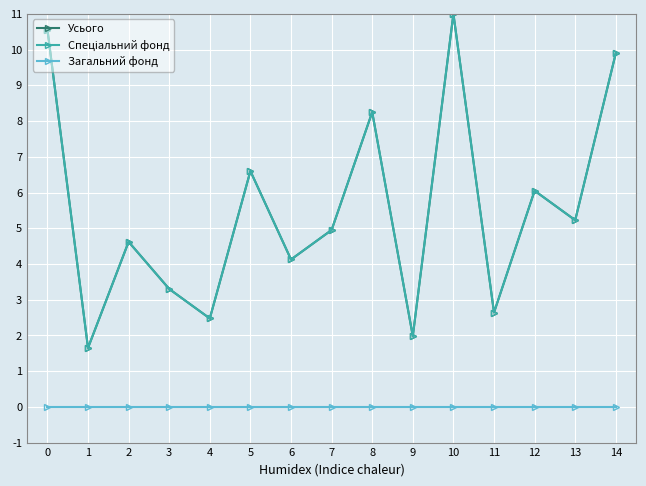

True or false: Спеціальний фонд has more than 1 points higher than both neighbors.

True